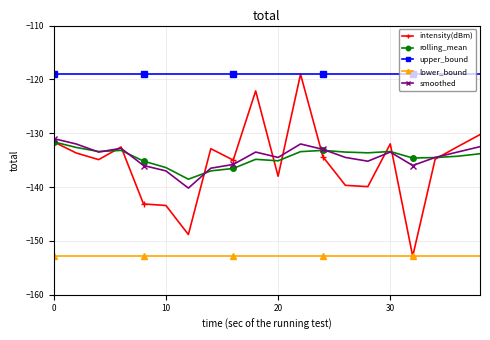

True or false: intensity(dBm) has more than 2 points higher than both neighbors.

True